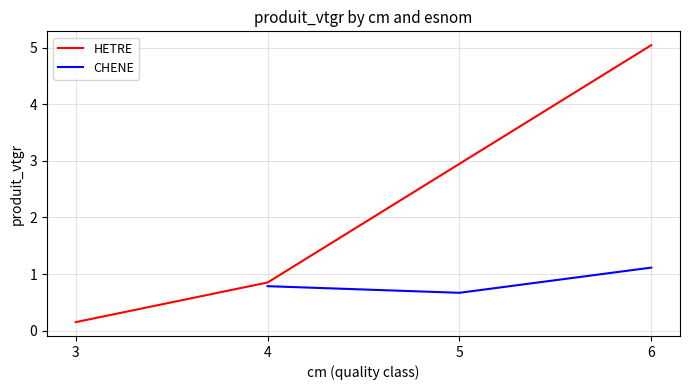

The value of HETRE at 6 is 5.0. True or false?

True